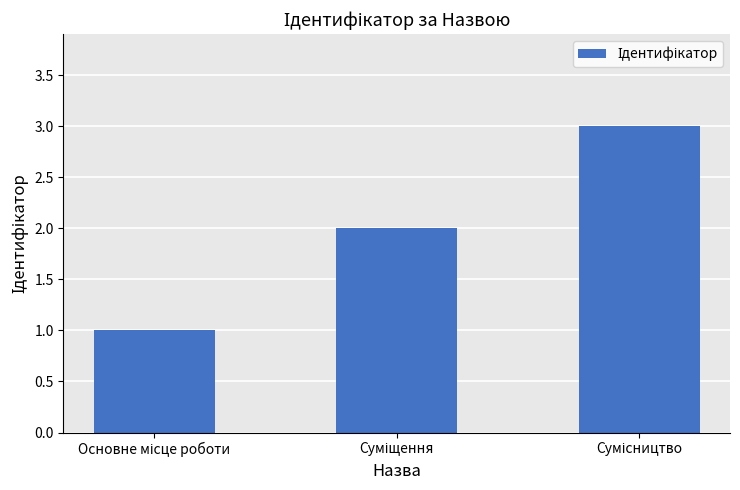

What is the maximum value shown in the chart?

3